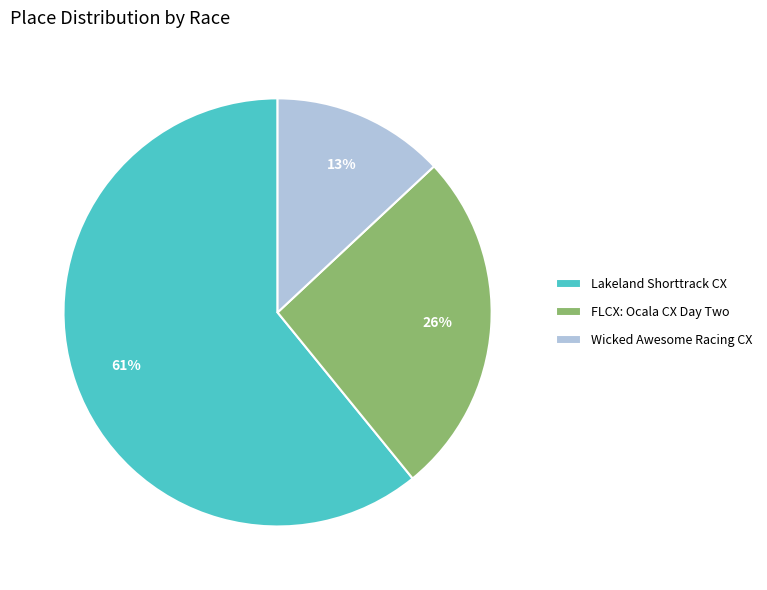

Is it true that FLCX: Ocala CX Day Two is 26% of the pie?

True